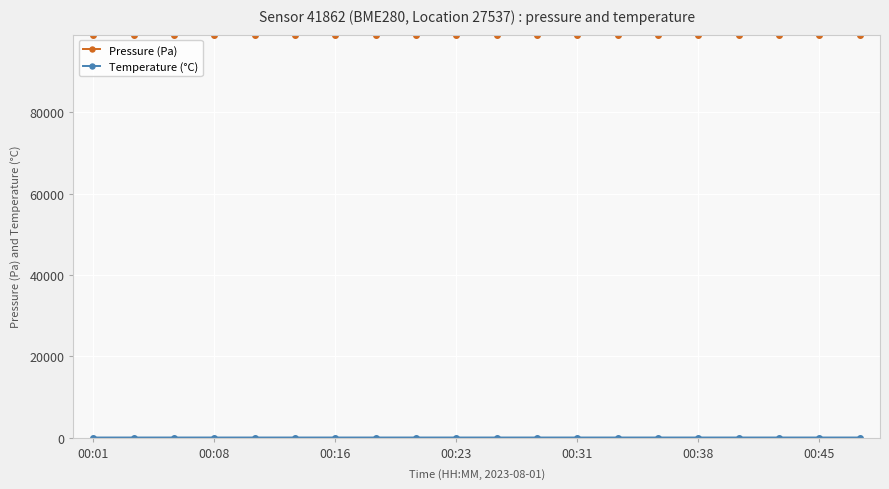

Does the chart have visible grid lines?

Yes